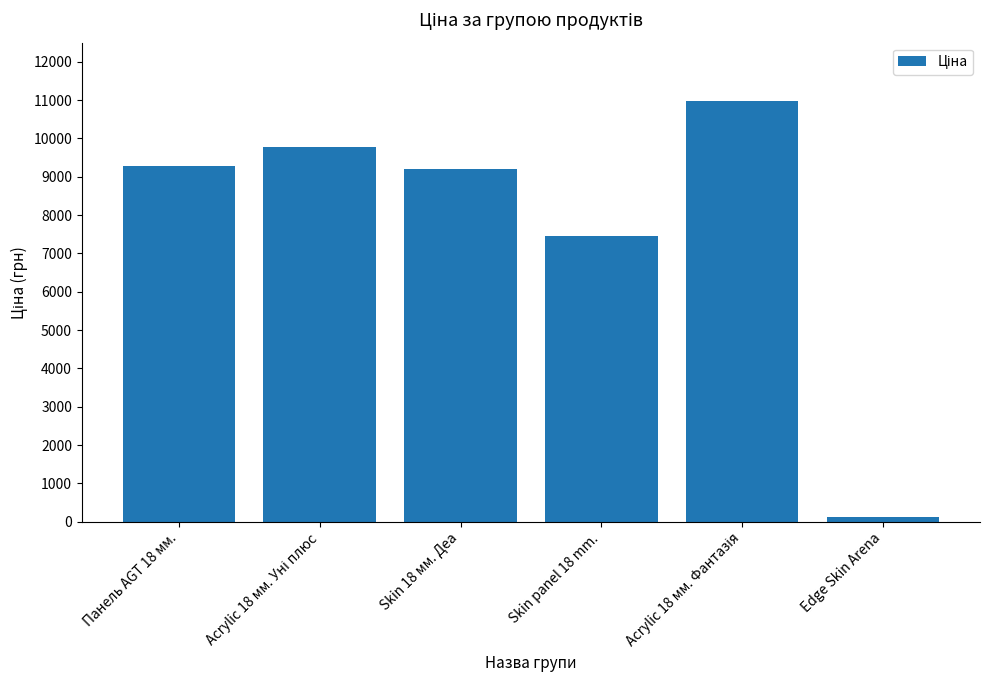

What is the change in value from Skin 18 мм. Деа to Skin panel 18 mm.?

-1751.7